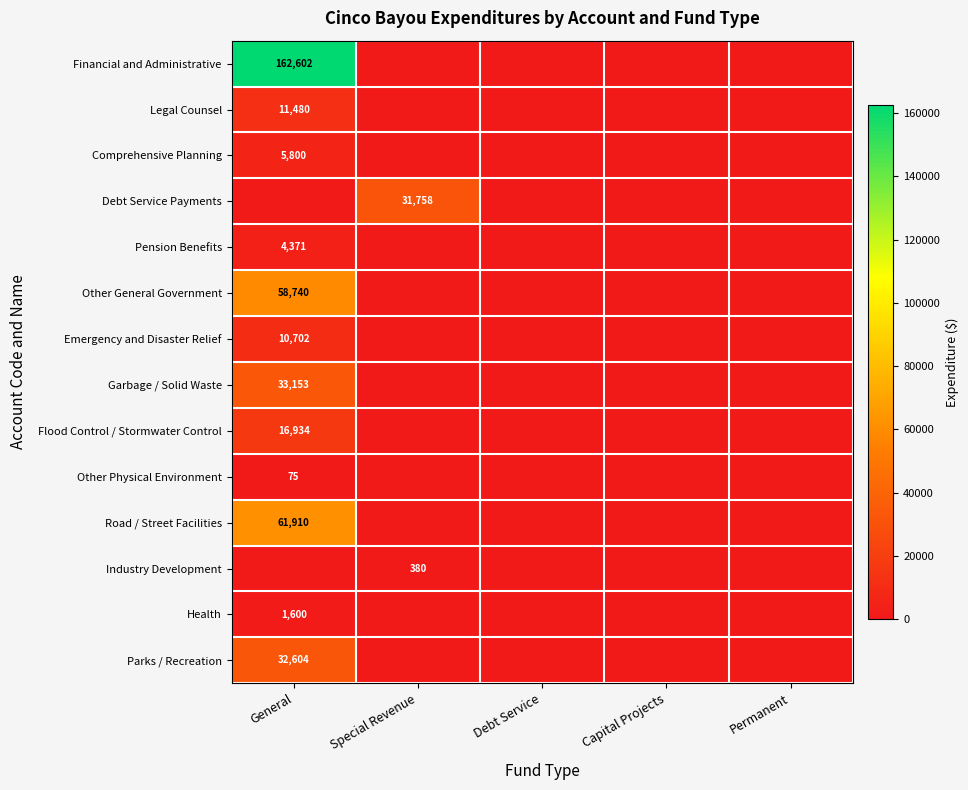

Is the value of Health at General greater than the value of Flood Control / Stormwater Control at General?

No